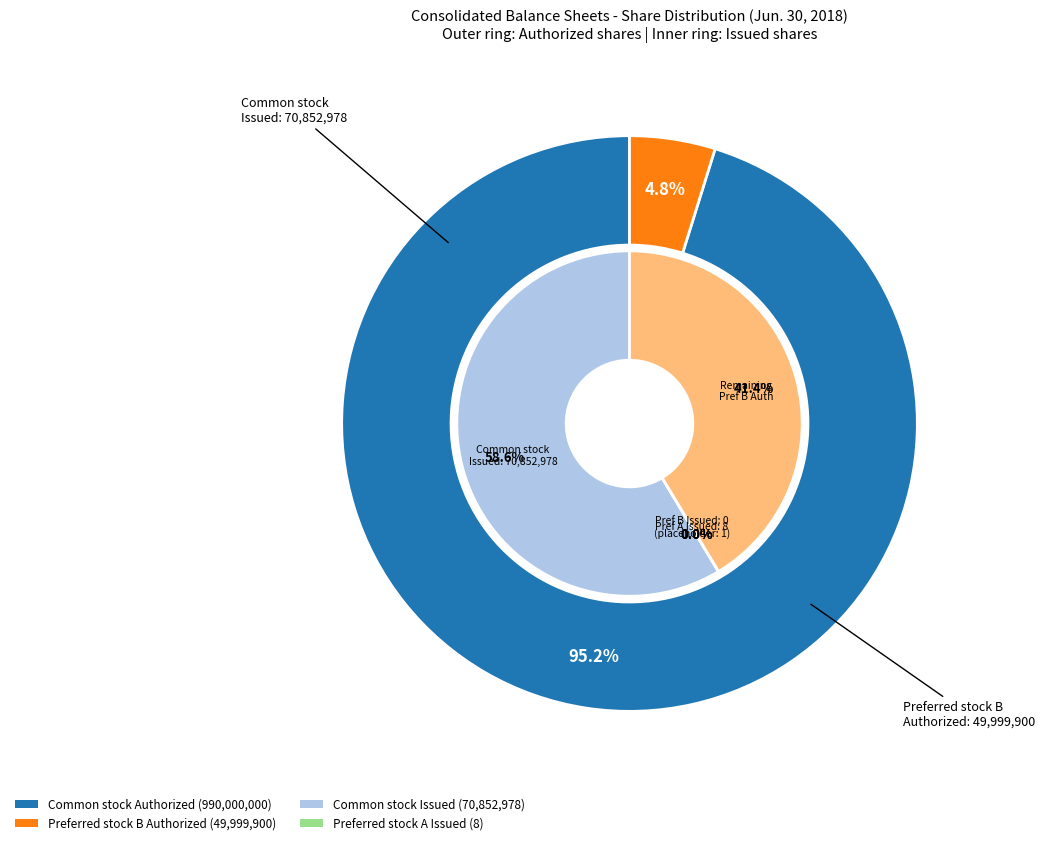

How many segments does this pie chart have?

4